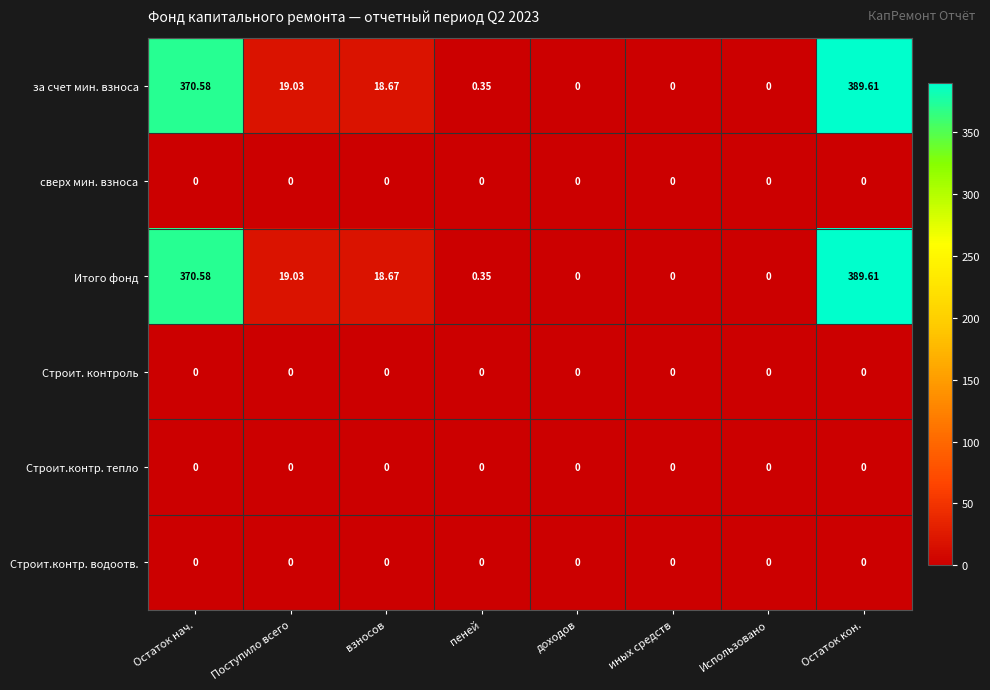

At which category is the sum across all series the highest?

Остаток кон.